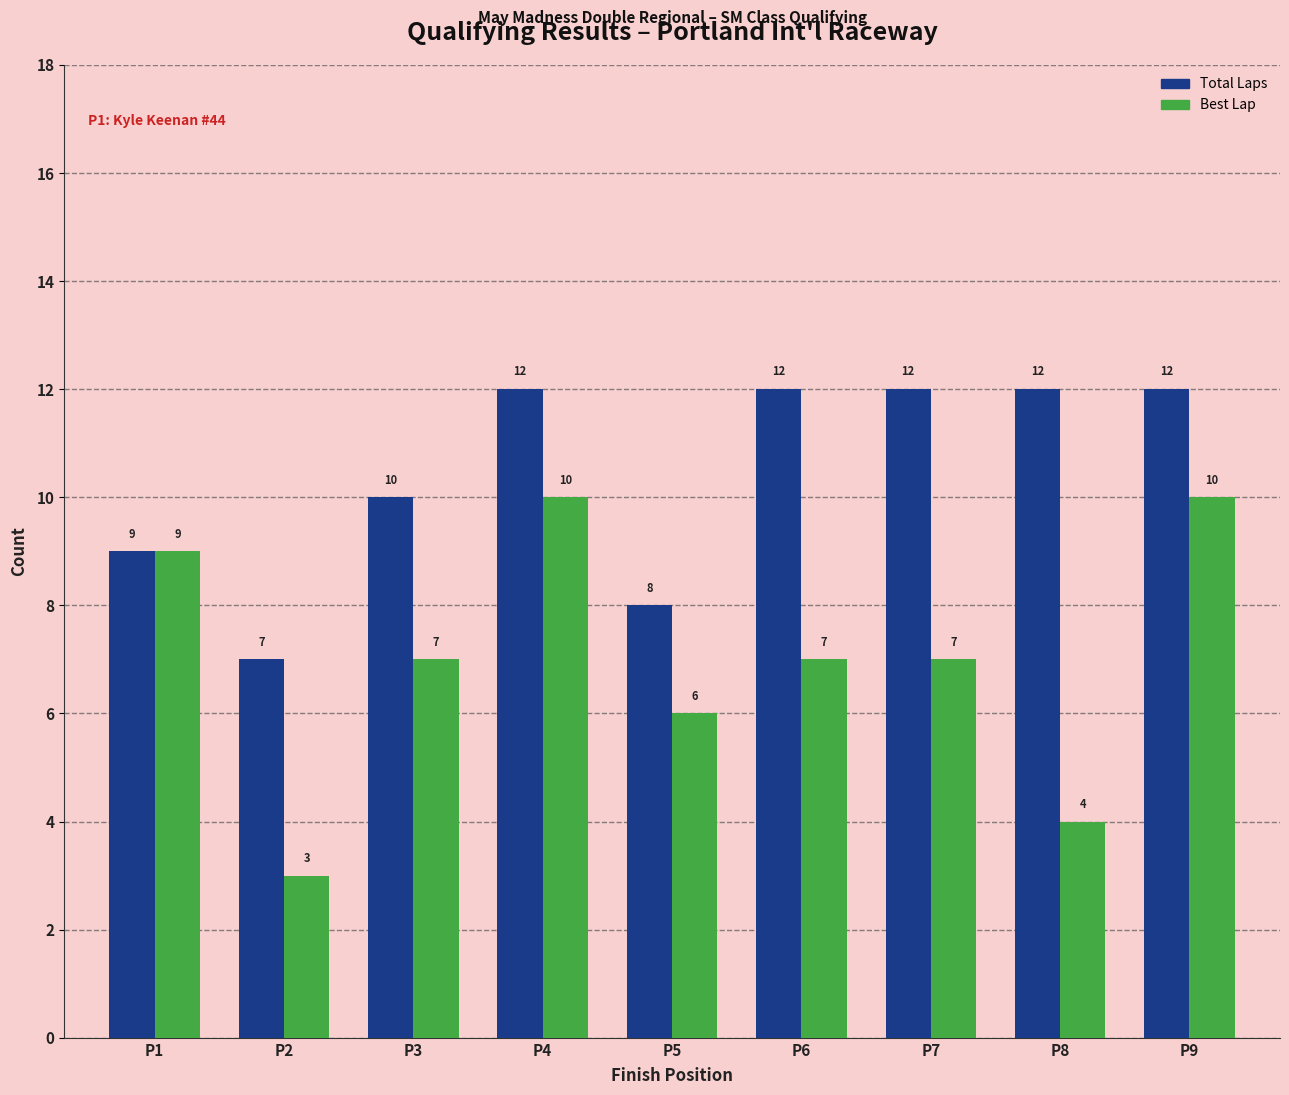

Reading right to left, list all the values displayed in this chart.

Total Laps: 12	12	12	12	8	12	10	7	9
Best Lap: 10	4	7	7	6	10	7	3	9